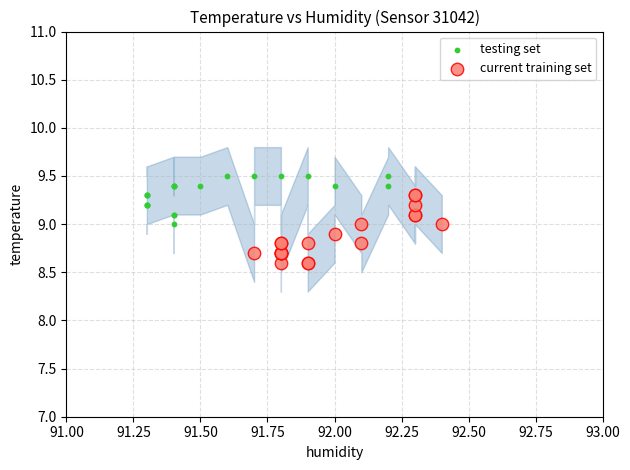

Which series reaches the minimum Y coordinate?

current training set